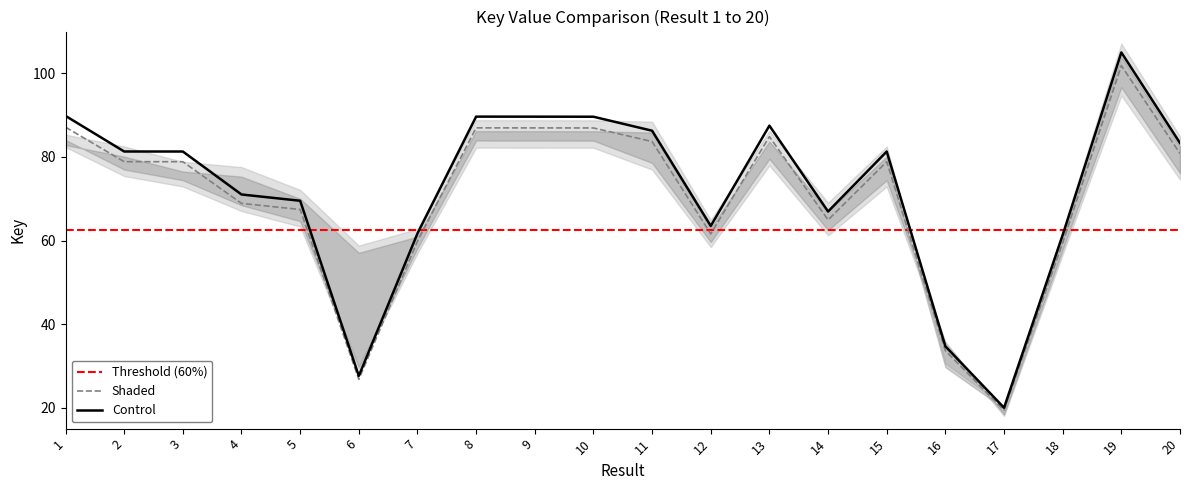

True or false: Control and Shaded intersect in this chart.

False